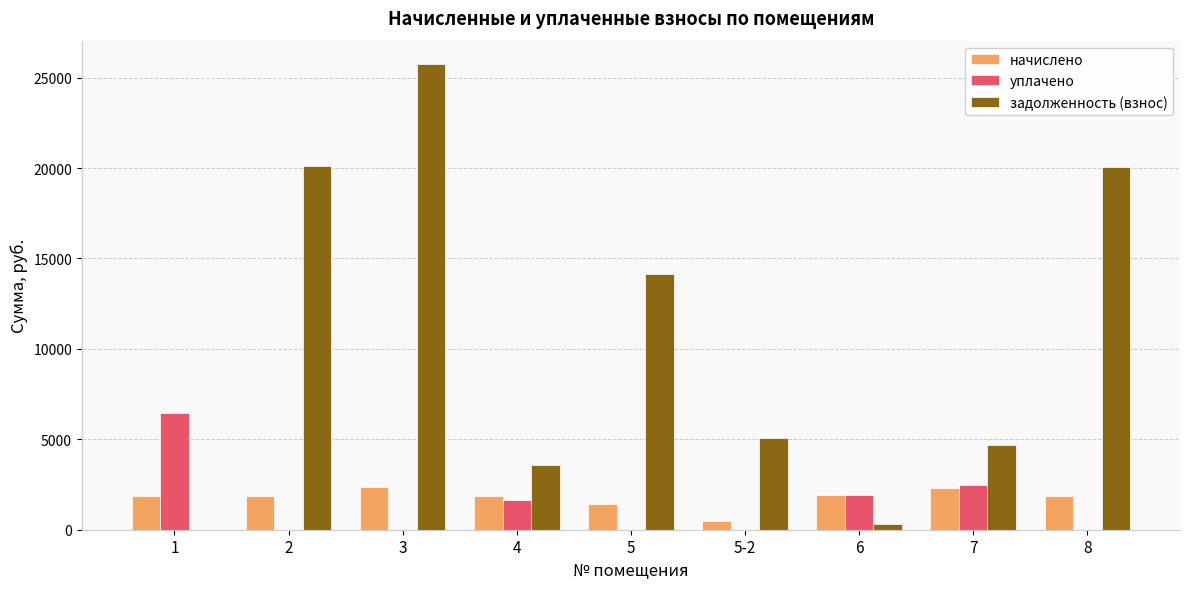

Is the value of задолженность (взнос) at 8 greater than the value of уплачено at 3?

Yes